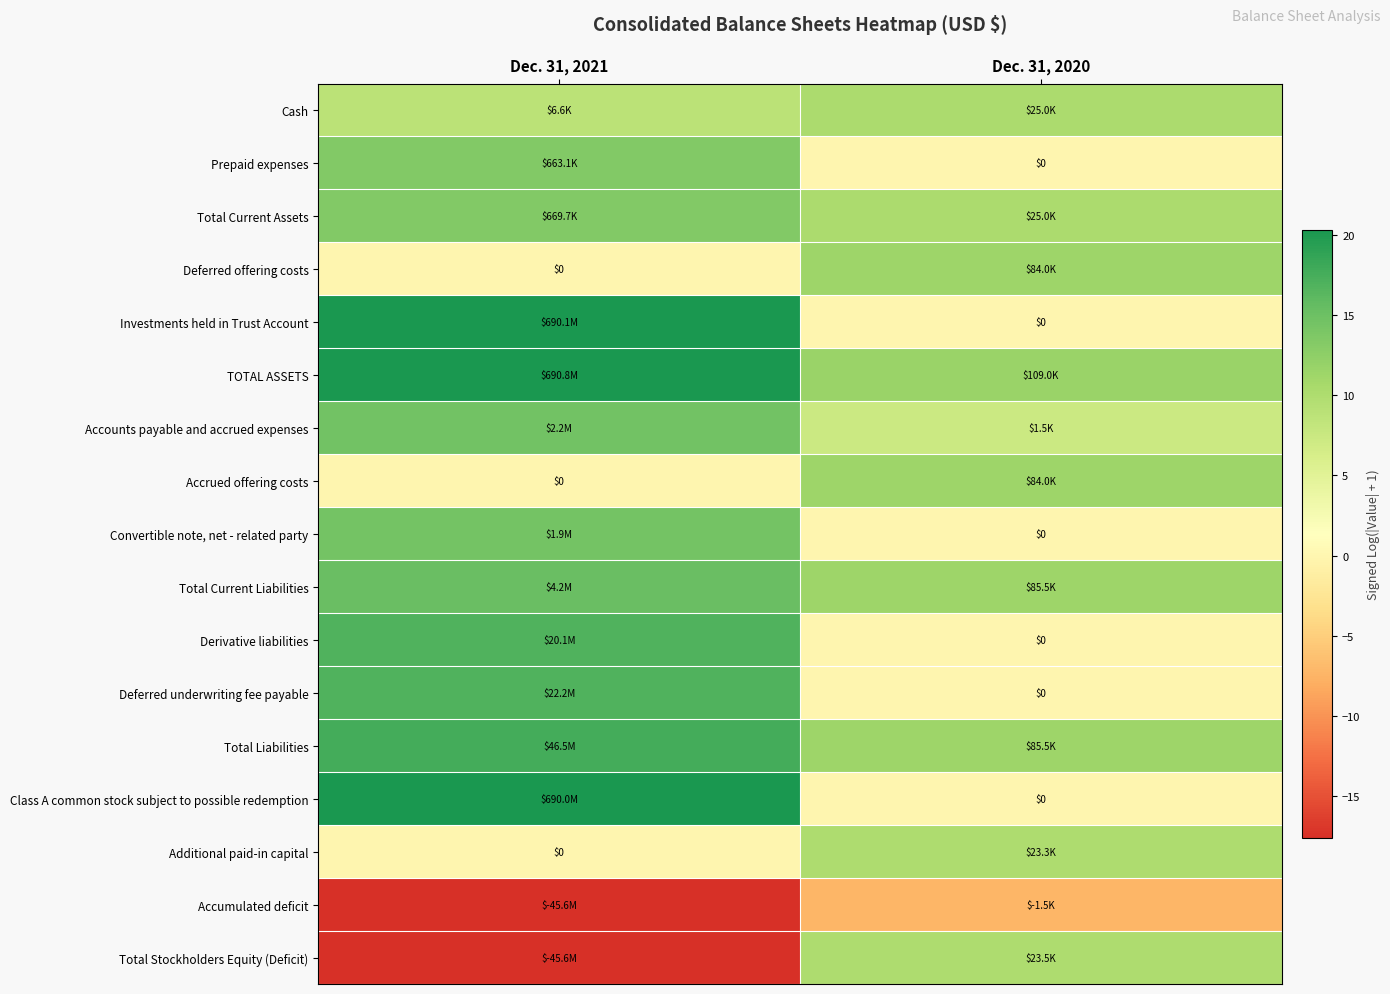

What is the maximum value for TOTAL ASSETS?

20.4